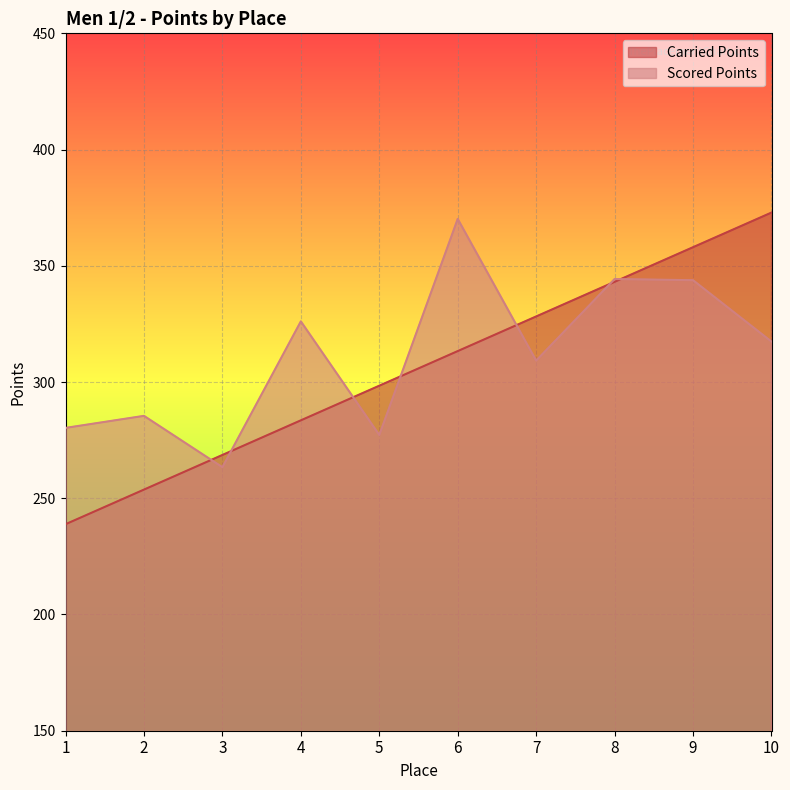

Rank the series by their average value, from lowest to highest.

Carried Points, Scored Points